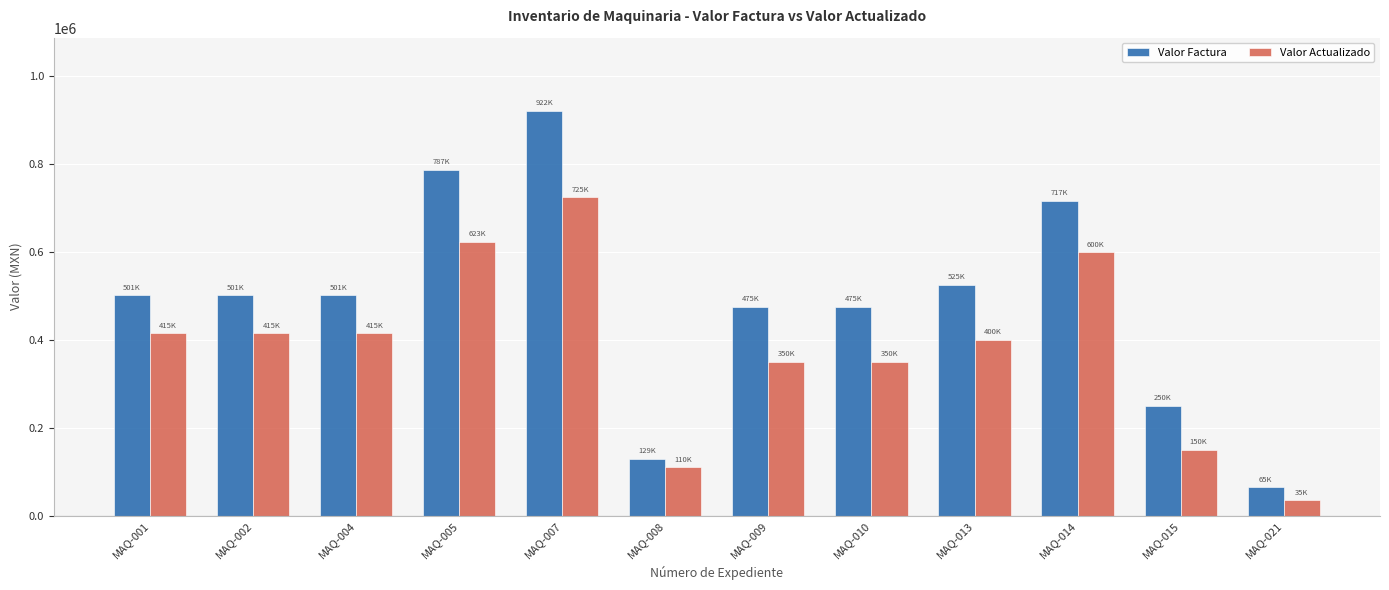

At which label is Valor Actualizado closest to 380000?

MAQ-013